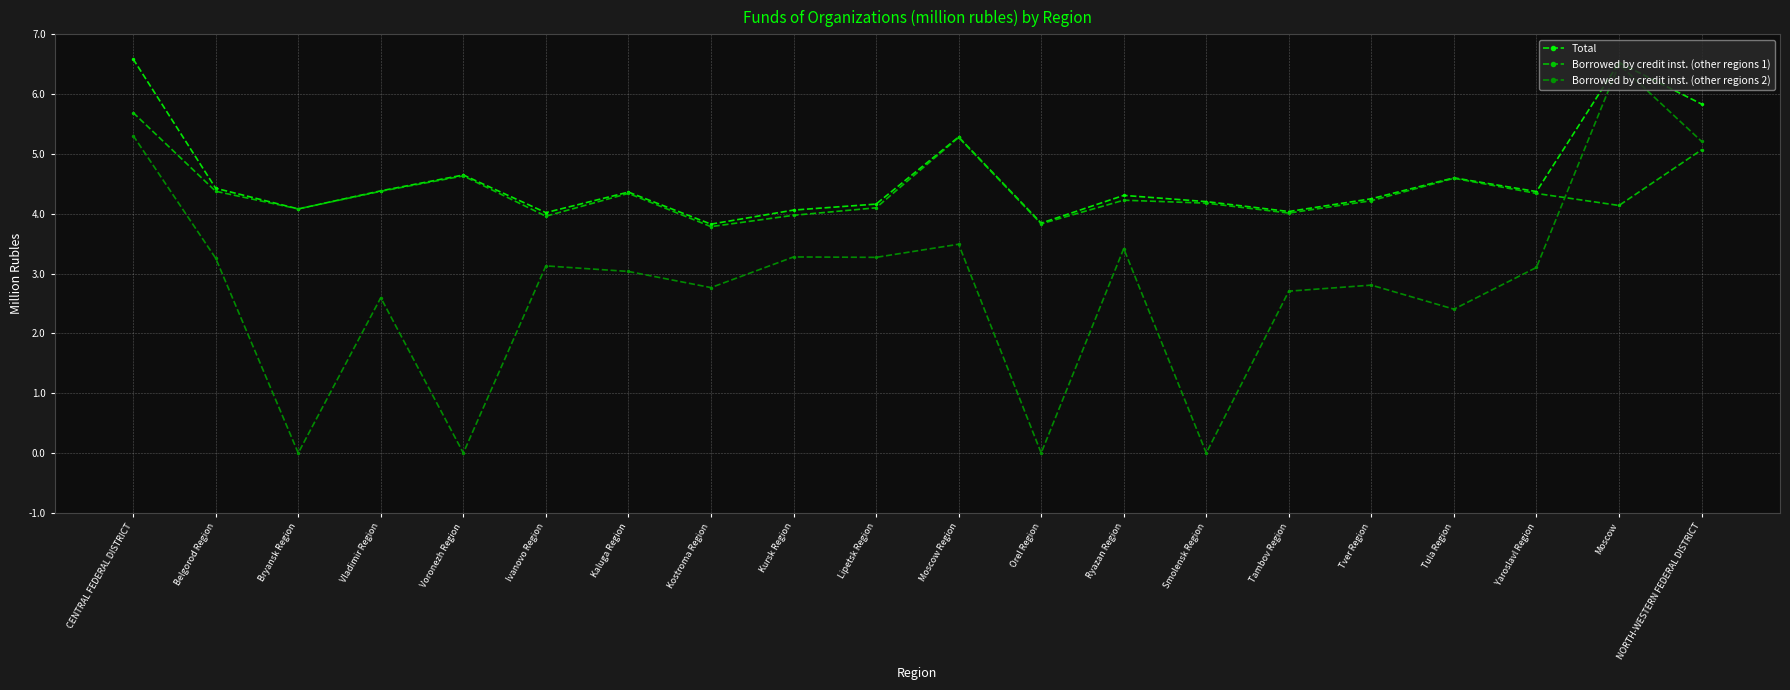

The value of Total at Vladimir Region is 6.2. True or false?

False